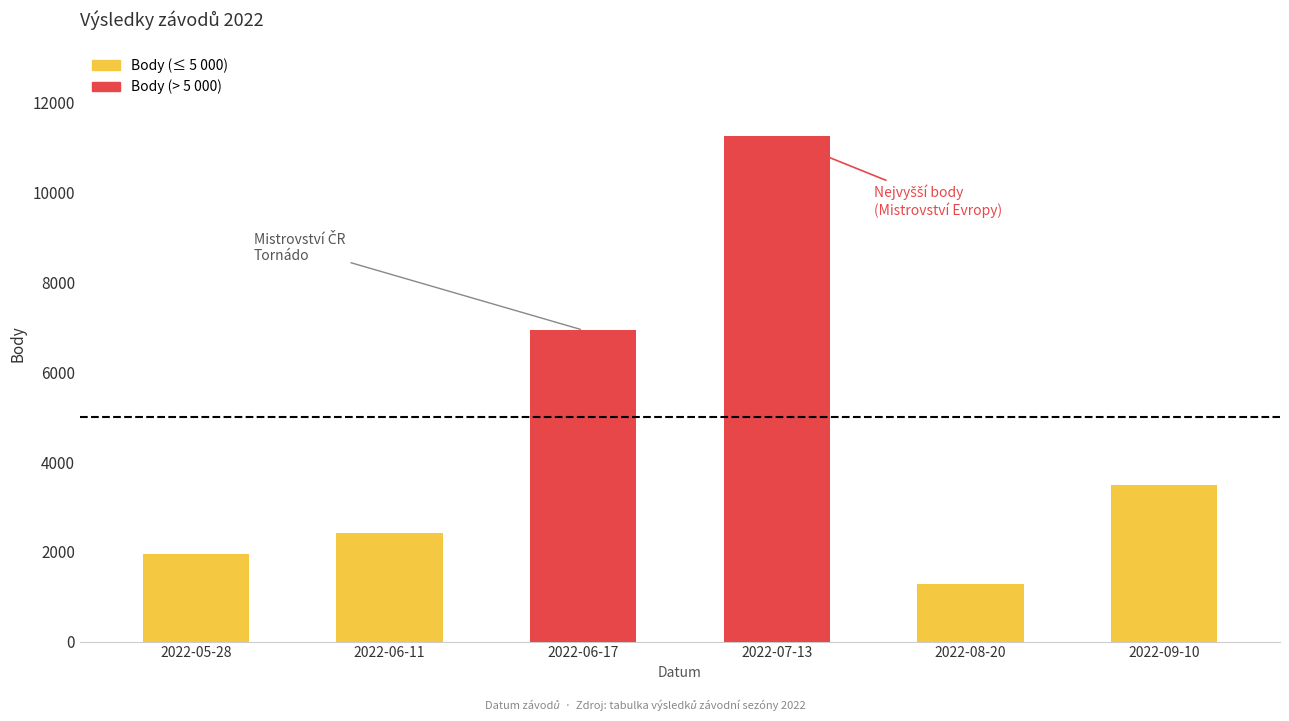

Reading left to right, what are all the values shown in this chart?

1940	2408	6937	11255	1272	3493